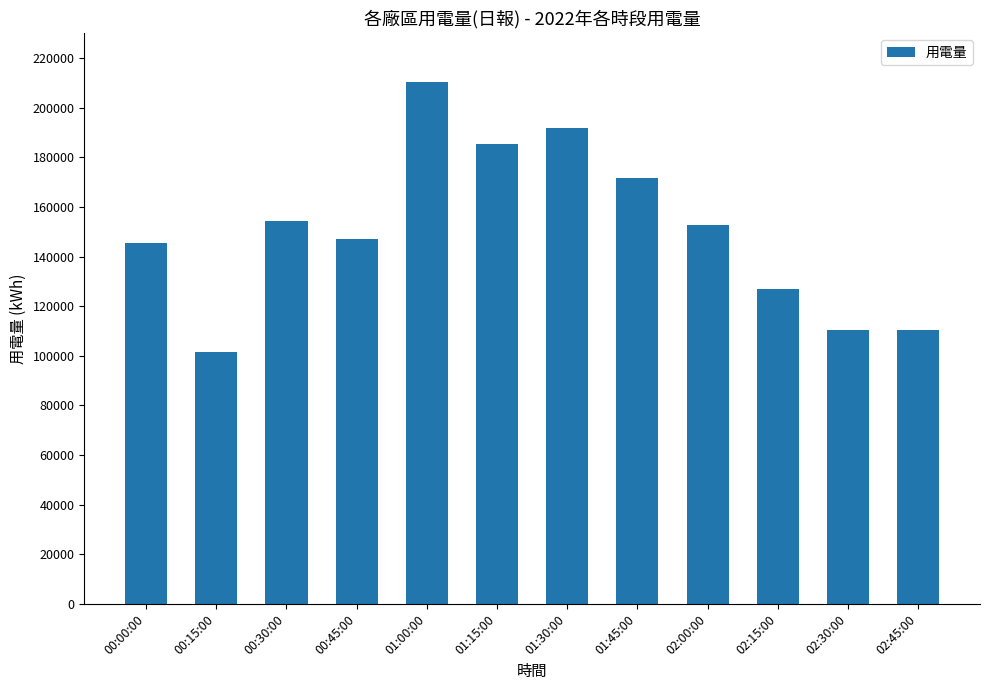

What is the label of the 1st bar from the right?

02:45:00